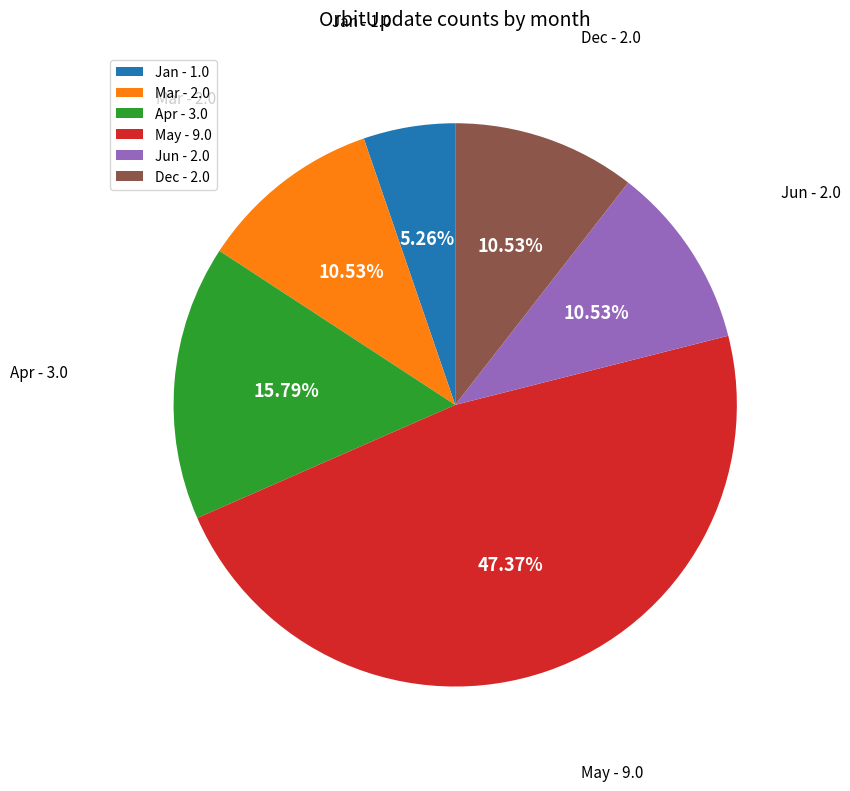

What is the largest slice in the pie chart?

May